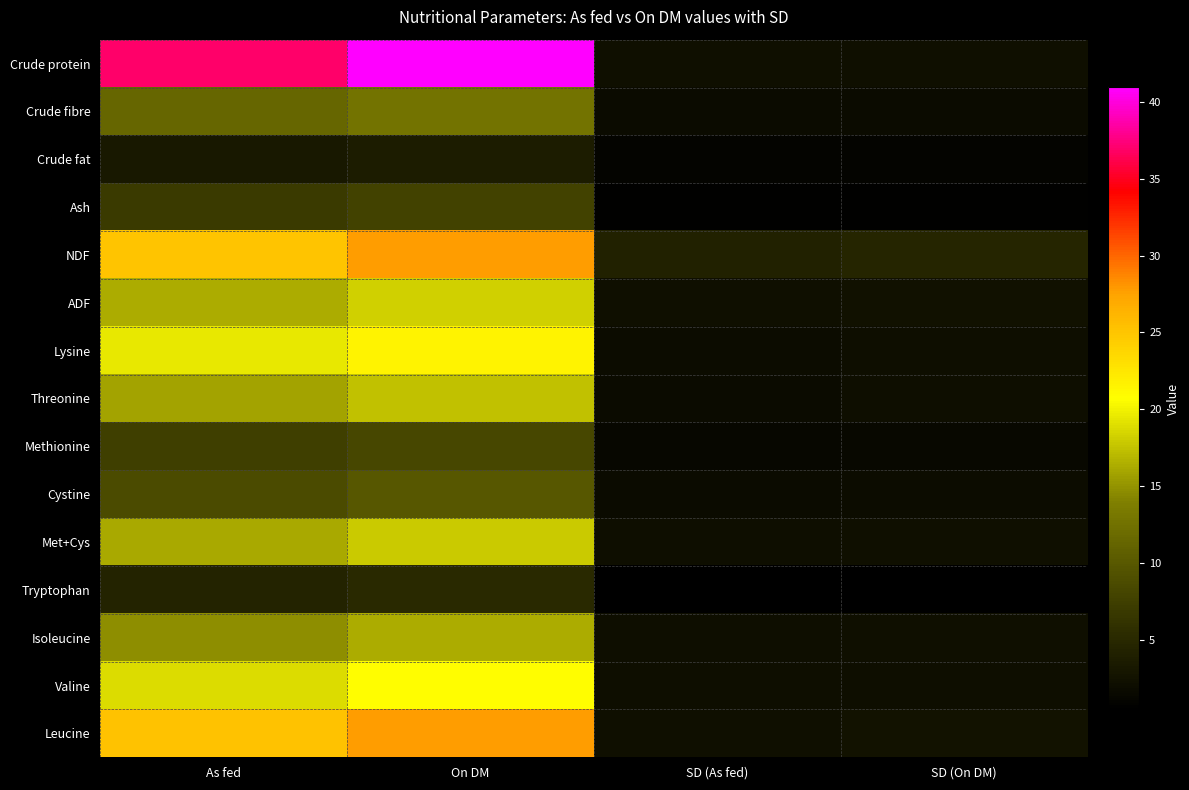

What is the total value across all series at As fed?

231.2